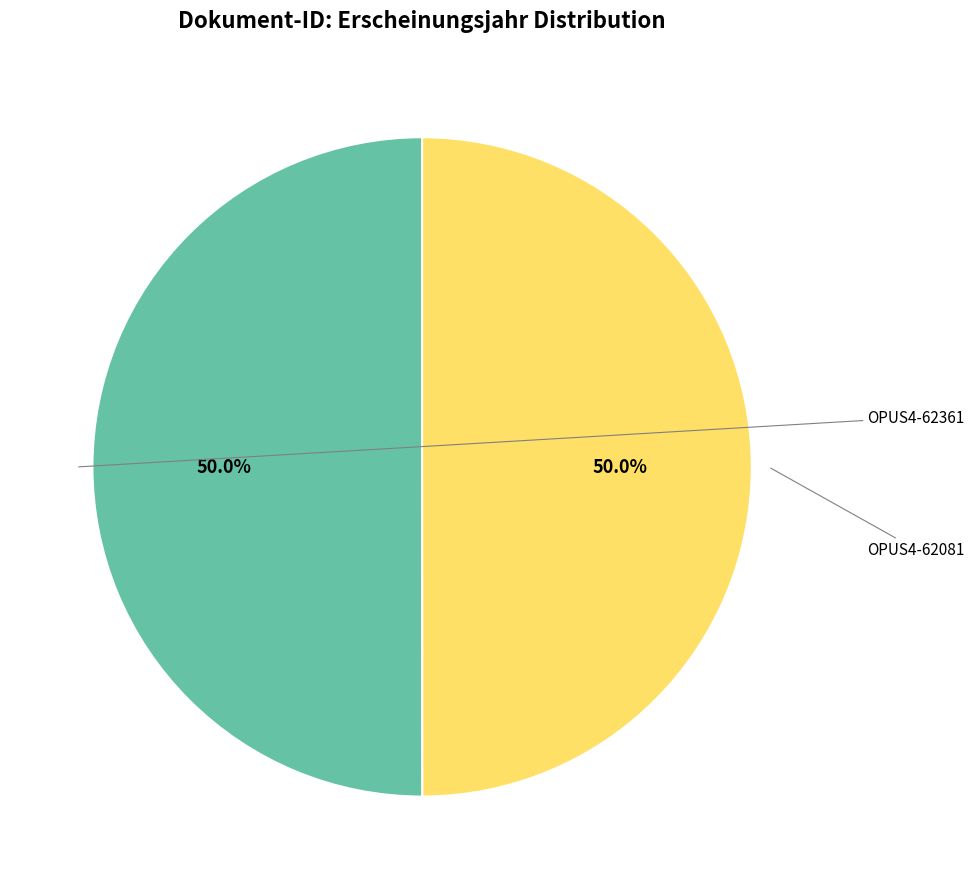

Which slice is the smallest?

OPUS4-62081